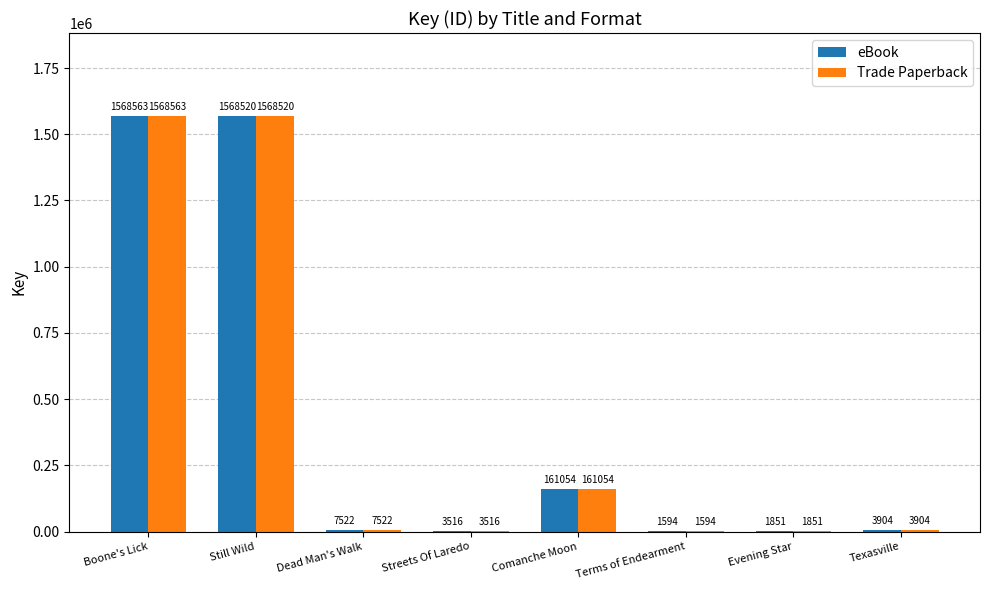

How many groups of bars are there?

8